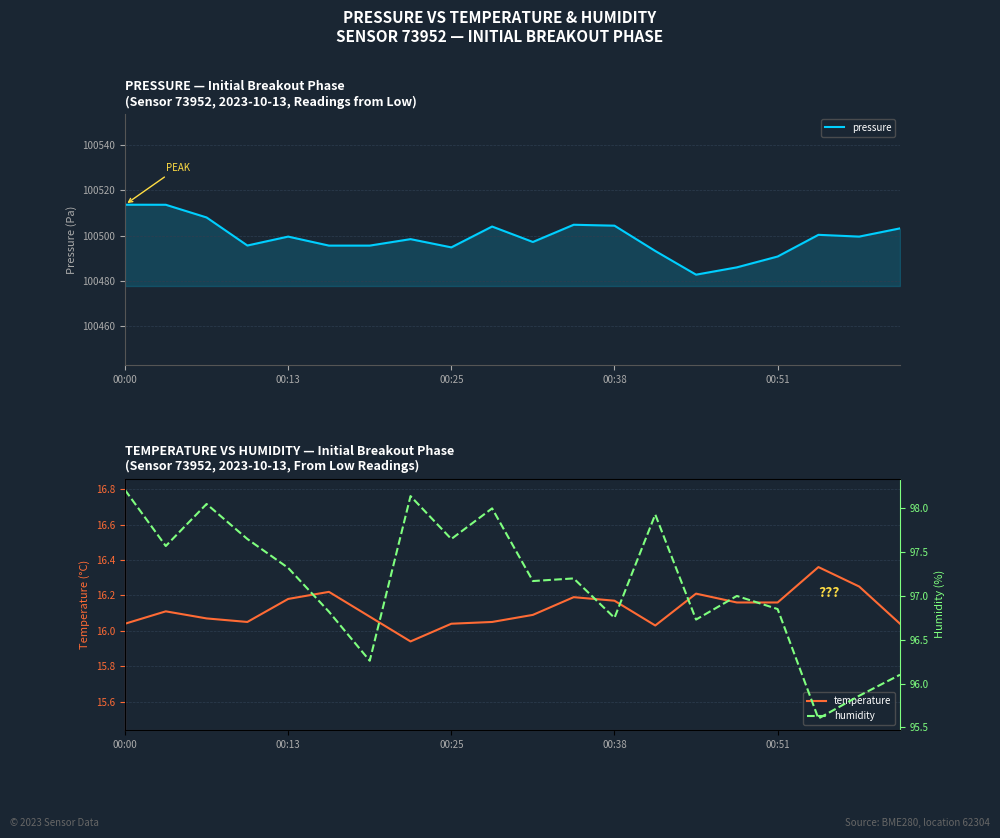

In humidity, how many points are higher than both neighbors (excluding endpoints)?

6